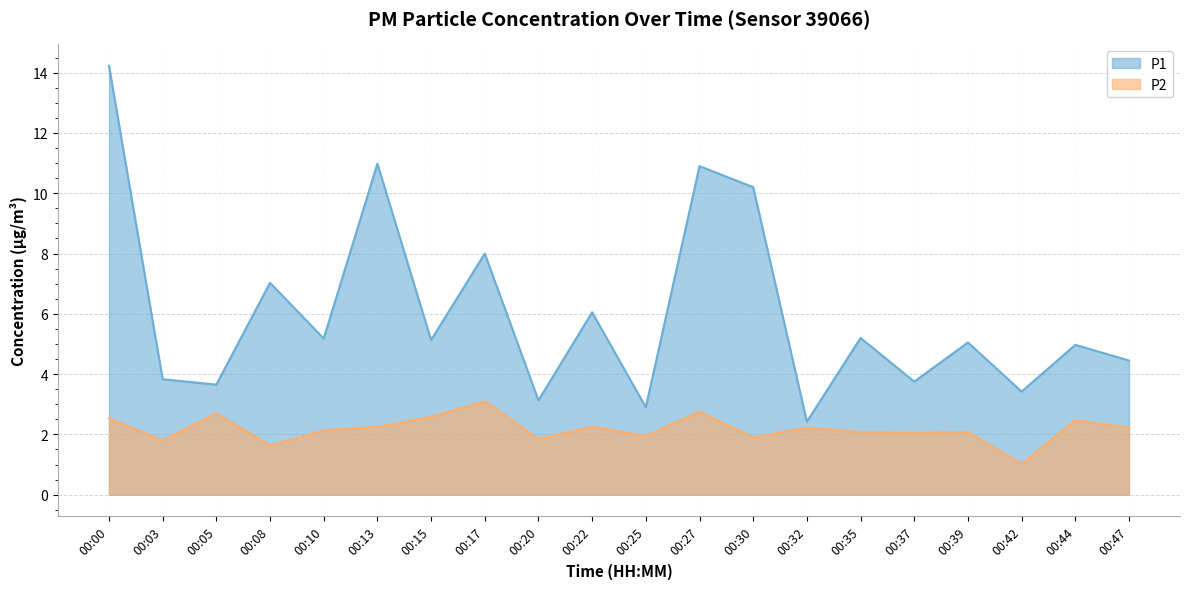

True or false: P1 has more than 2 points higher than both neighbors.

True